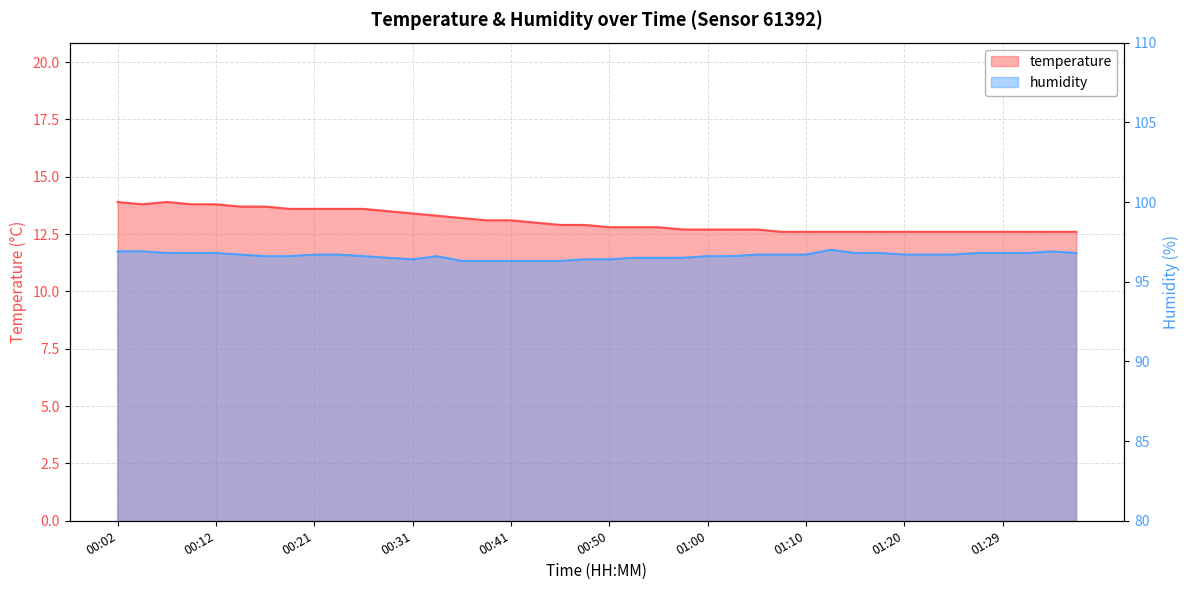

What is the lowest value of the humidity series?

96.3